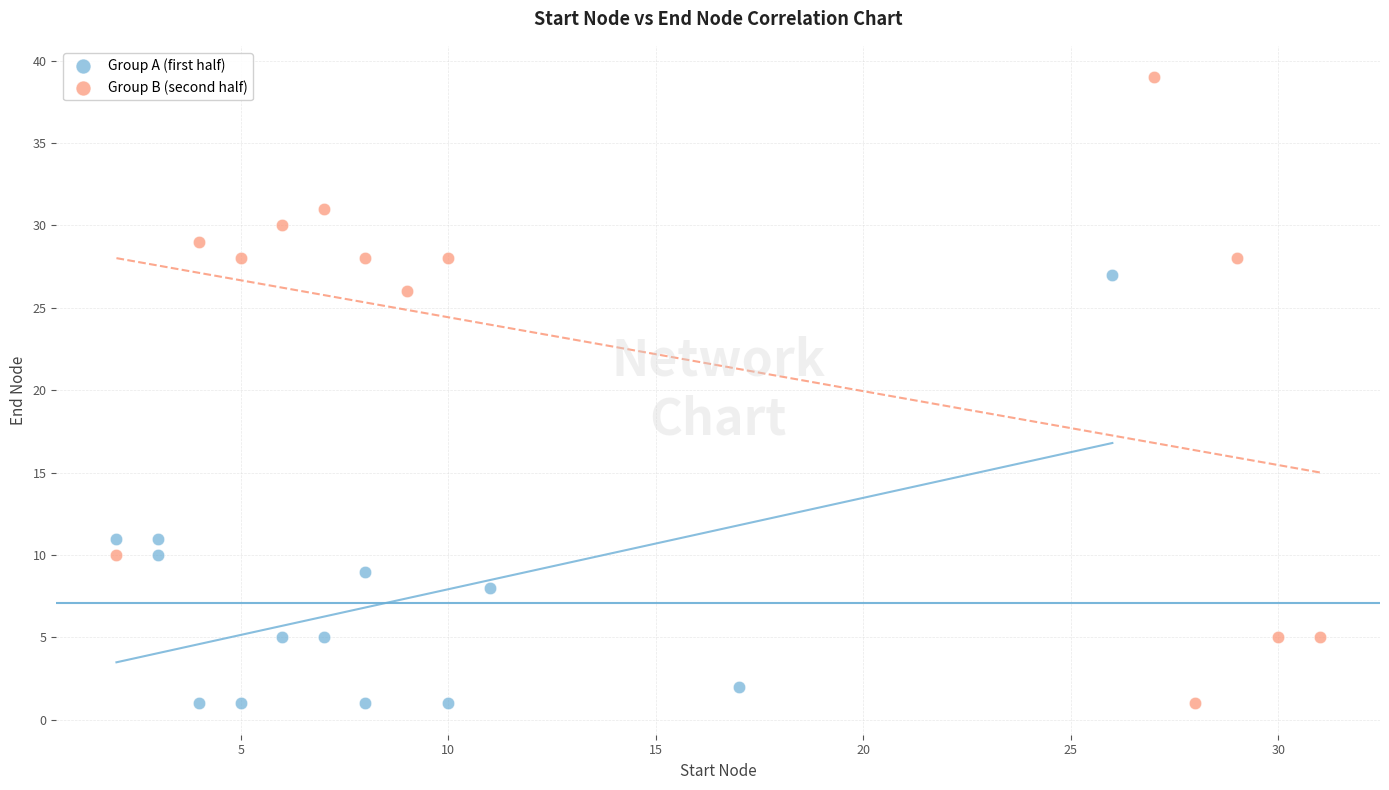

Which series has the largest Y range (max minus min)?

Group B (second half)